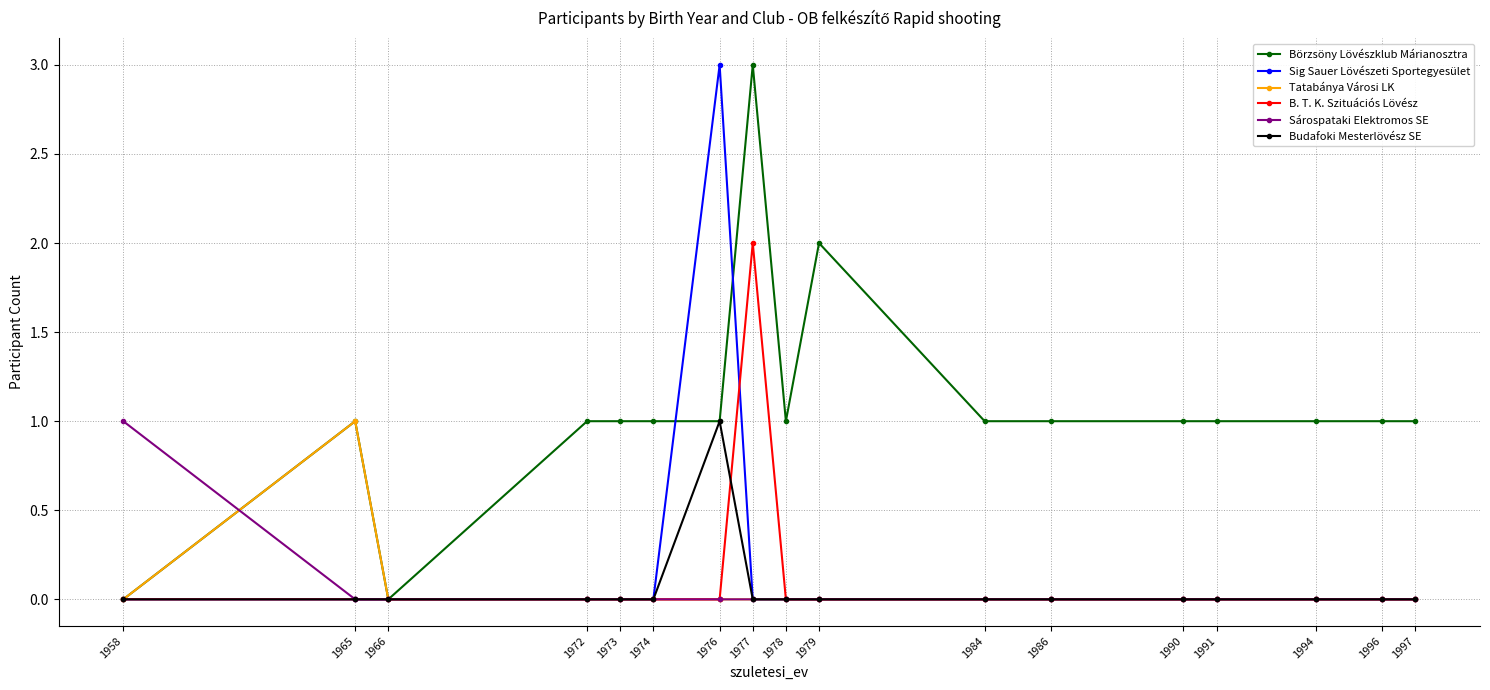

Which category has the highest value in the Sig Sauer Lövészeti Sportegyesület series?

1976